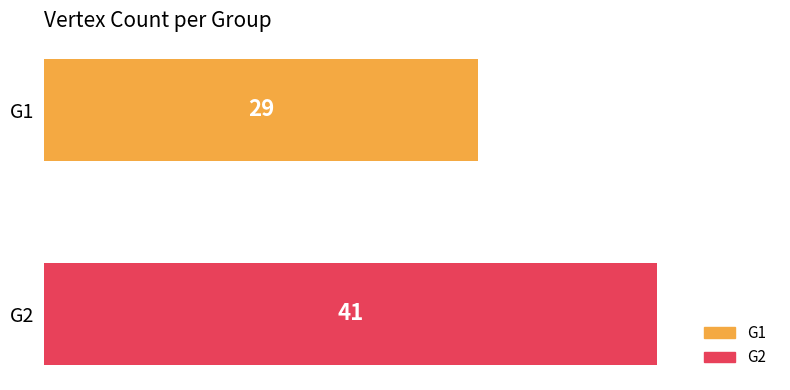

Rank the categories by value from lowest to highest.

G1, G2